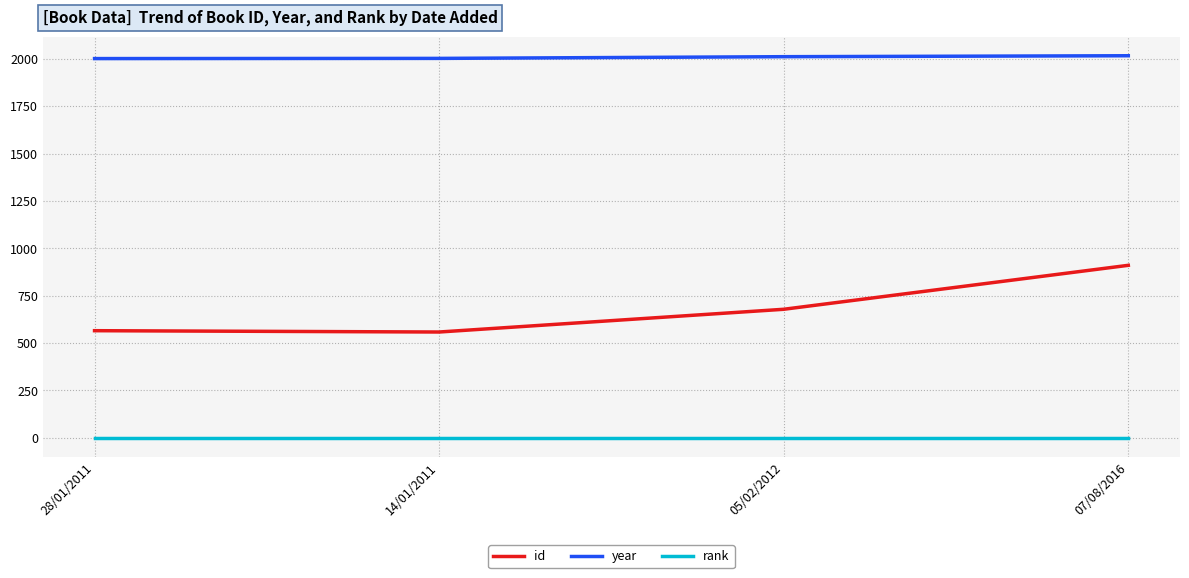

What is the lowest value of the year series?

2001